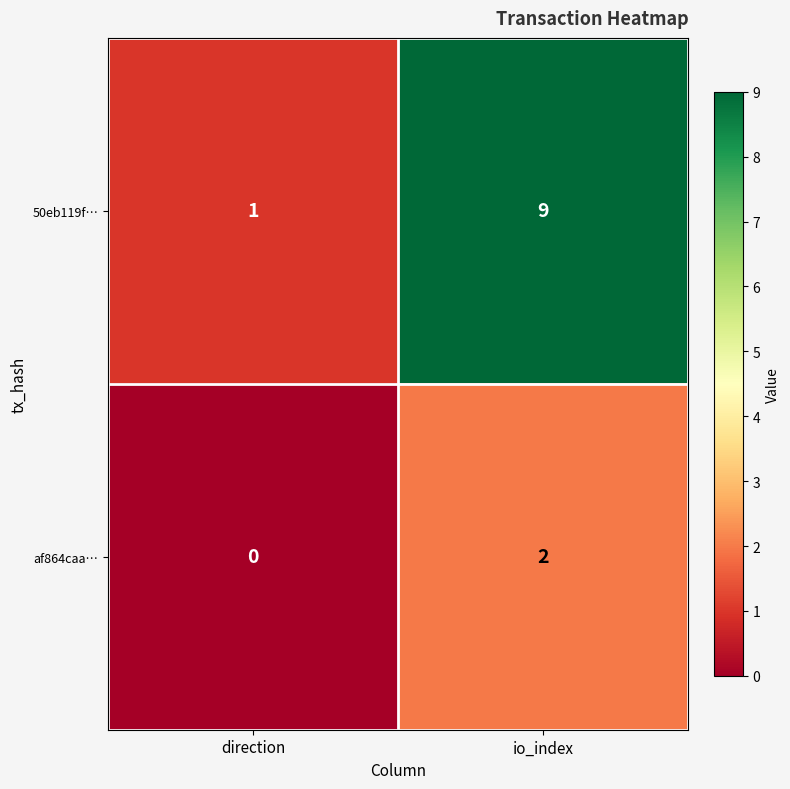

What is the greatest value displayed?

9